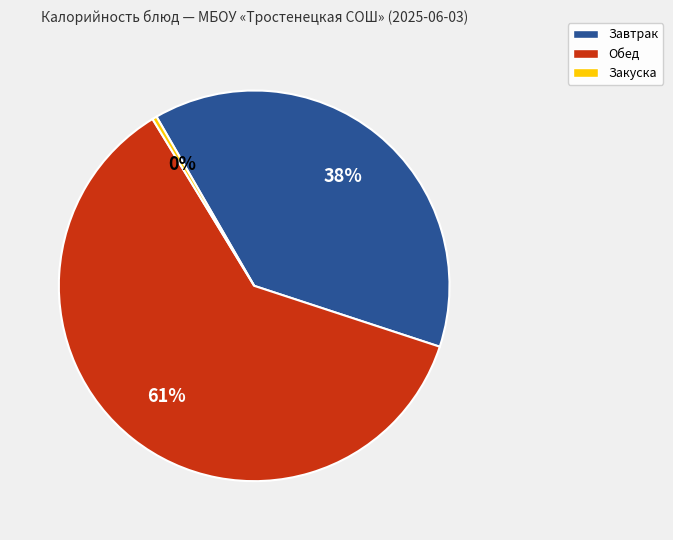

Rank the categories by value from highest to lowest.

Обед, Завтрак, Закуска